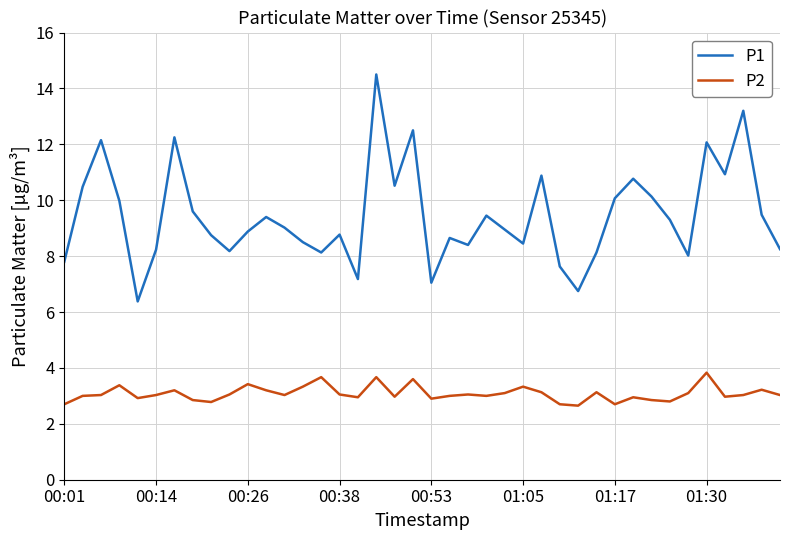

Which series has the widest spread of values?

P1